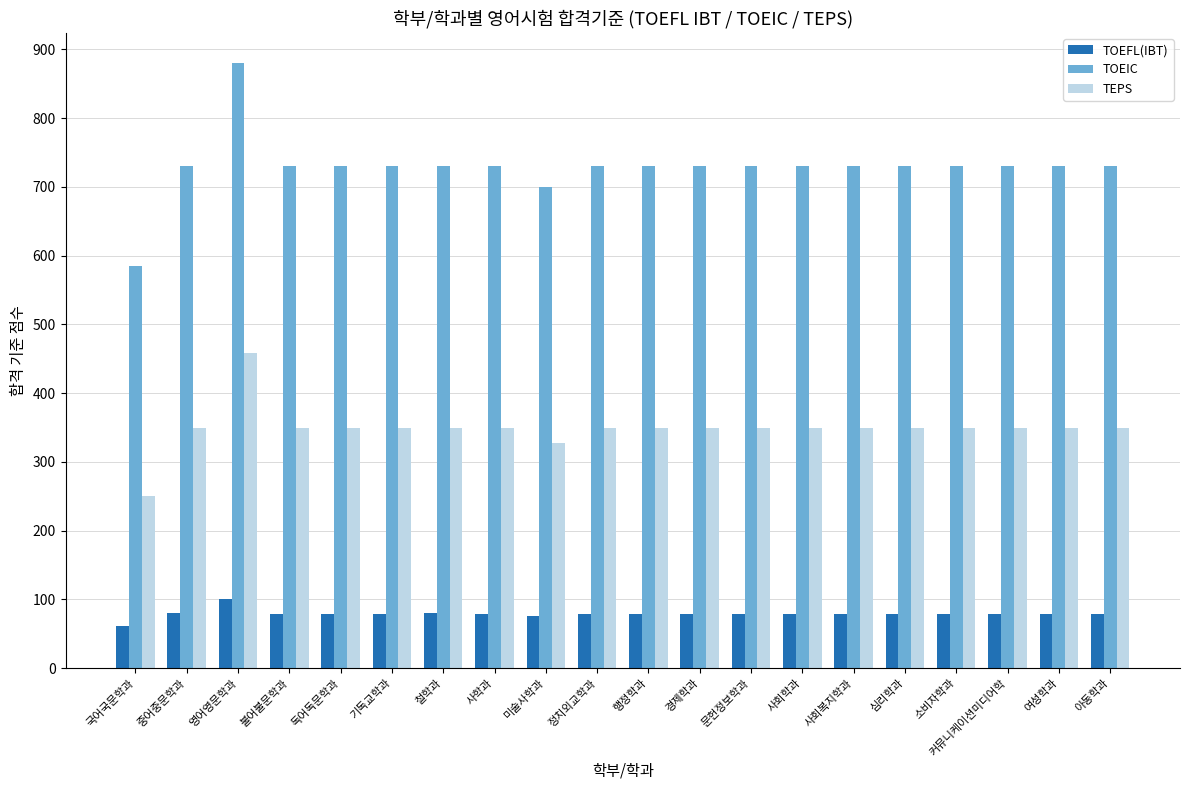

Which series has the largest total across all categories?

TOEIC